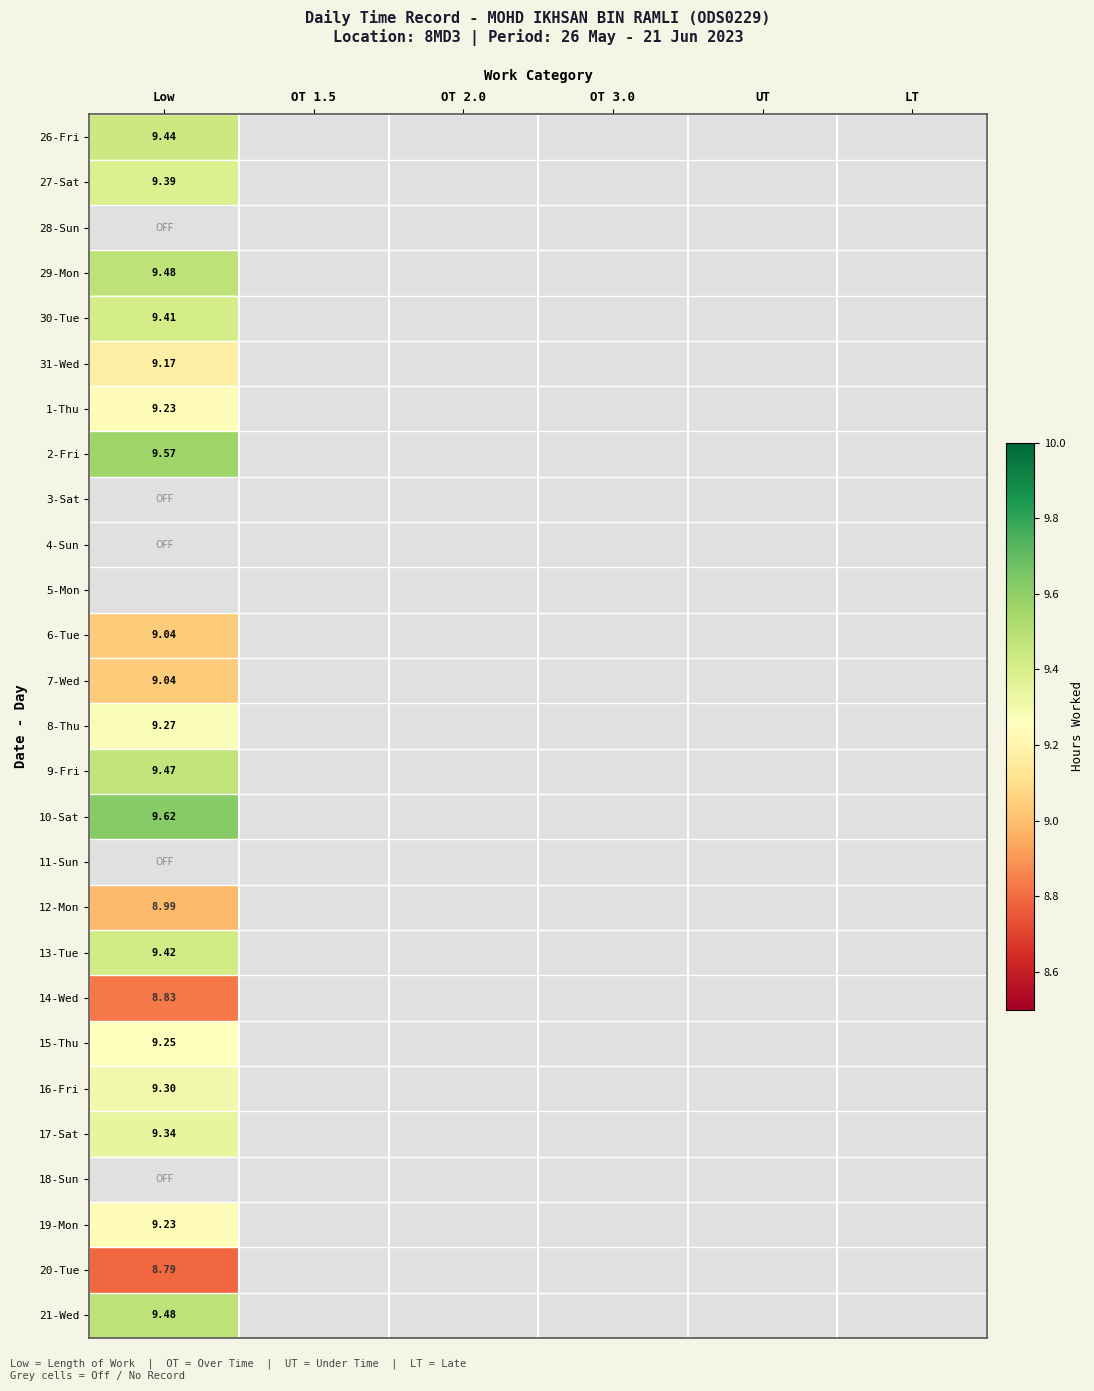

Which category has the highest value across all series?

Low